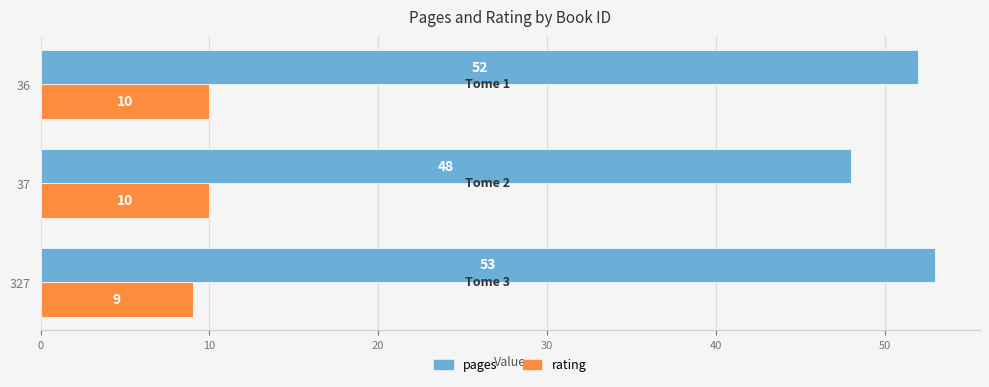

What is the lowest value of the pages series?

48